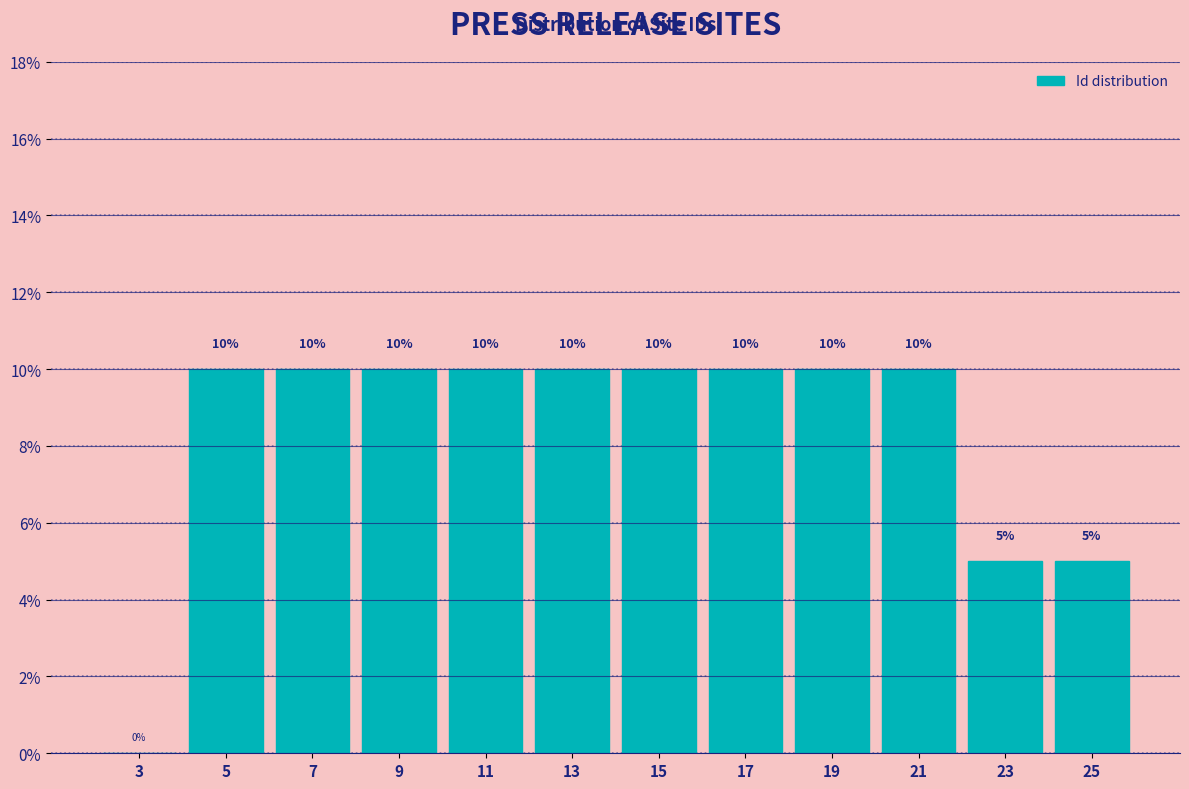

Reading left to right, list every bar in this chart as the range it spans on the x-axis followed by its height.

2 to 4: 0
4 to 6: 10
6 to 8: 10
8 to 10: 10
10 to 12: 10
12 to 14: 10
14 to 16: 10
16 to 18: 10
18 to 20: 10
20 to 22: 10
22 to 24: 5
24 to 26: 5